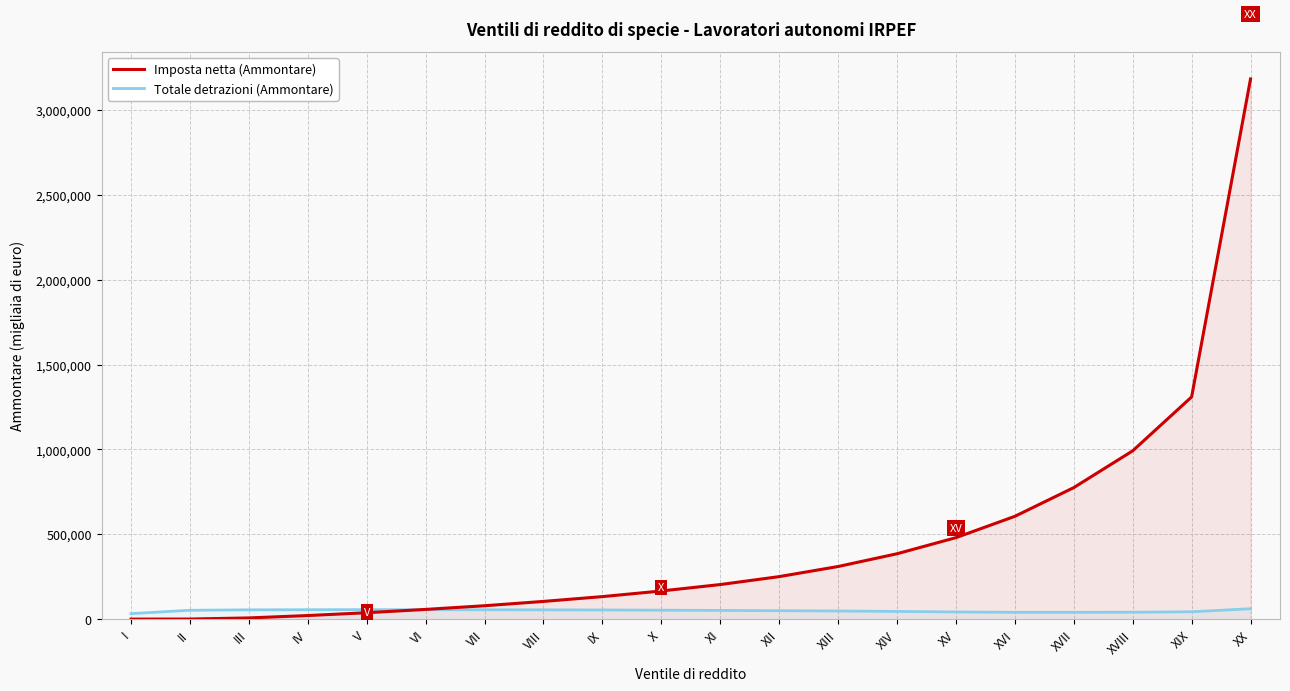

Rank the series at XI from lowest to highest value.

Totale detrazioni (Ammontare), Imposta netta (Ammontare)